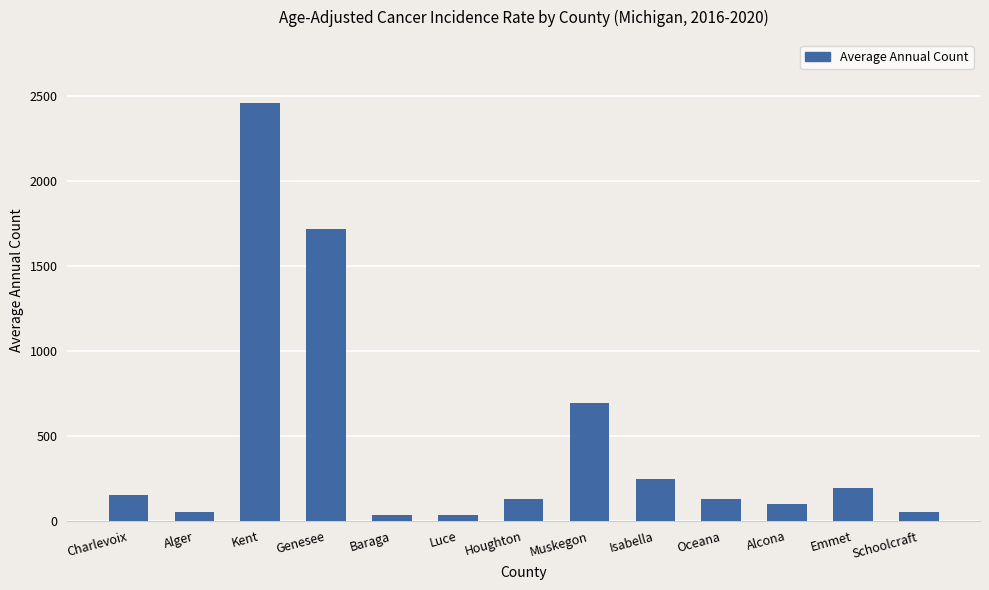

How many categories are shown in the chart?

13